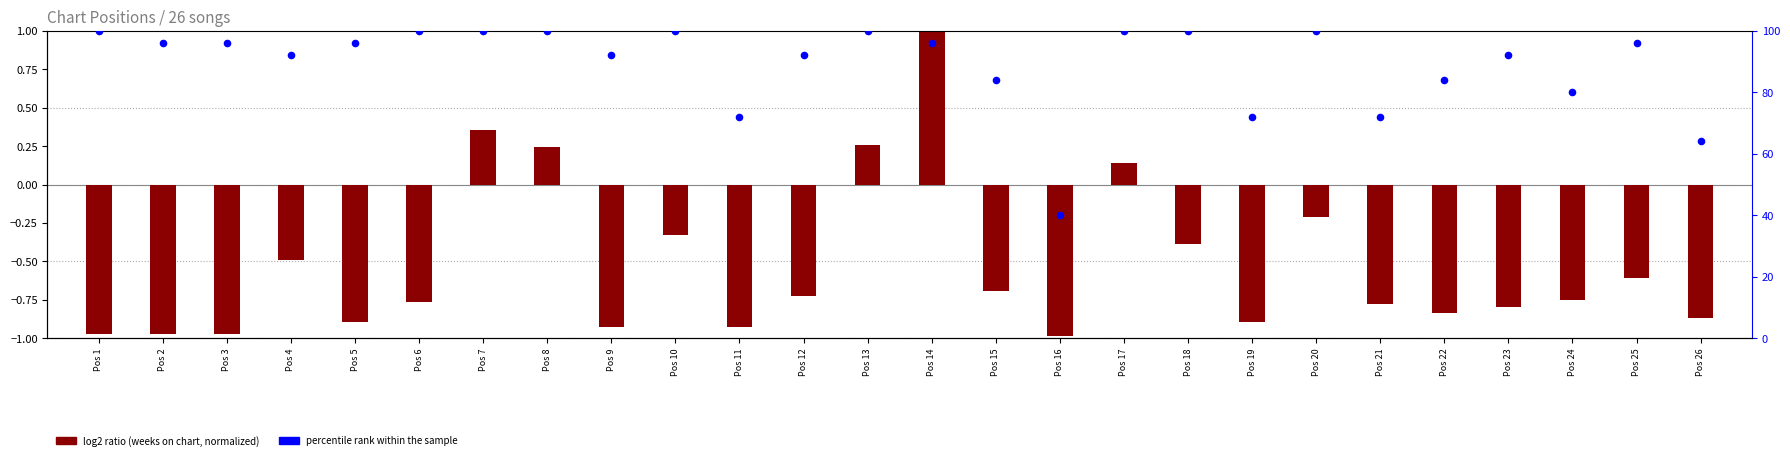

Which series has the largest total across all categories?

percentile rank within the sample